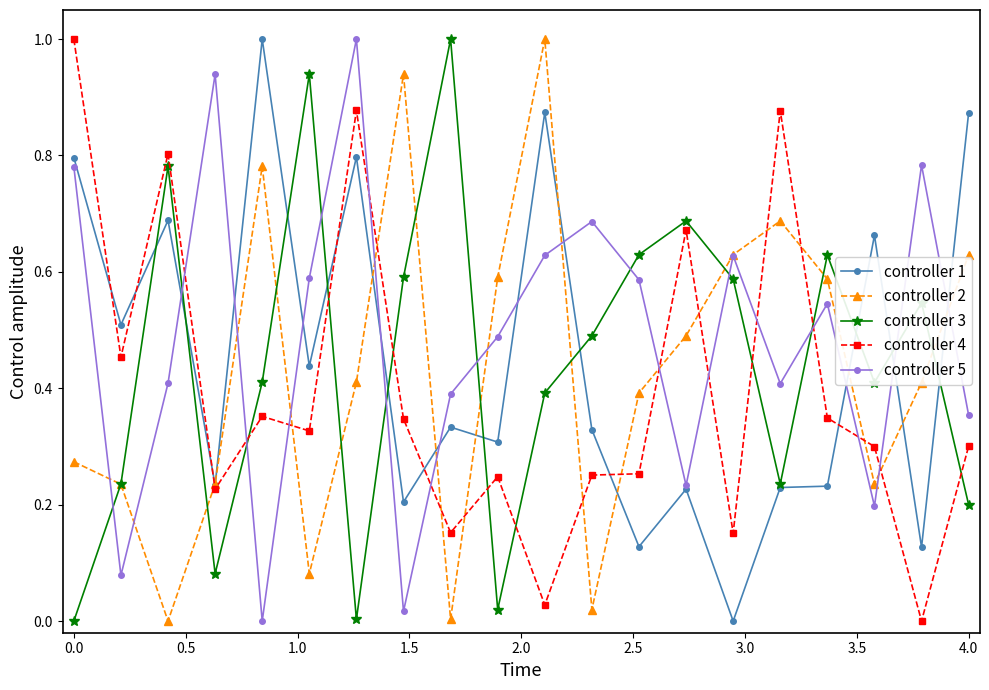

What is the greatest value displayed?

1.0